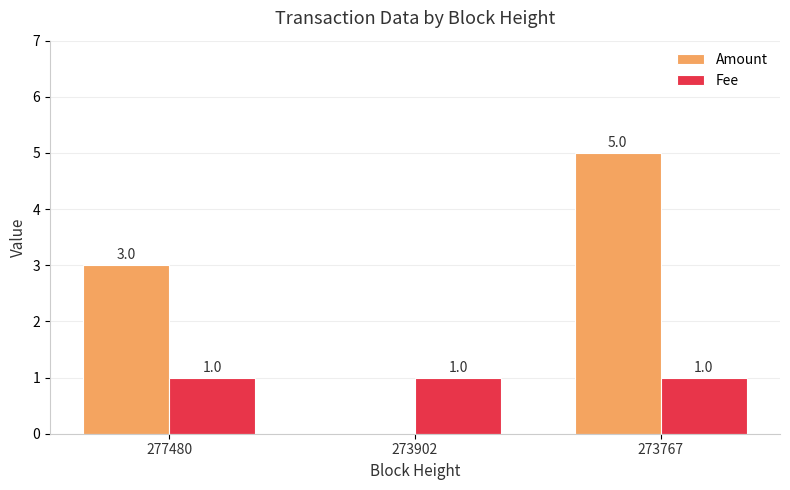

What is the highest value of the Amount series?

5